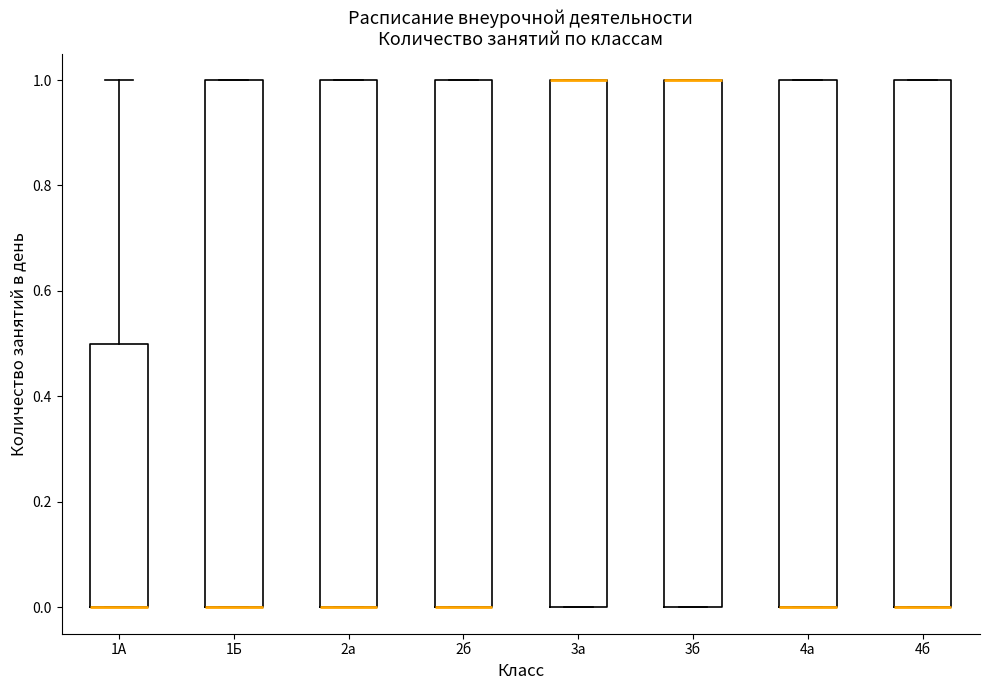

Reading left to right, transcribe this box plot: for each box, give where its median line is, the range the box spans, and where its two whiskers end, as read against the y-axis. The values are not printed on the chart, so give them approximately, as read against the axis.

1А: median 0.0 (drawn on the box's lower edge), box 0.0 to 0.5, whiskers 0.0 to 1.0
1Б: median 0.0 (drawn on the box's lower edge), box 0.0 to 1.0, whiskers 0.0 to 1.0
2а: median 0.0 (drawn on the box's lower edge), box 0.0 to 1.0, whiskers 0.0 to 1.0
2б: median 0.0 (drawn on the box's lower edge), box 0.0 to 1.0, whiskers 0.0 to 1.0
3а: median 1.0 (drawn on the box's upper edge), box 0.0 to 1.0, whiskers 0.0 to 1.0
3б: median 1.0 (drawn on the box's upper edge), box 0.0 to 1.0, whiskers 0.0 to 1.0
4а: median 0.0 (drawn on the box's lower edge), box 0.0 to 1.0, whiskers 0.0 to 1.0
4б: median 0.0 (drawn on the box's lower edge), box 0.0 to 1.0, whiskers 0.0 to 1.0